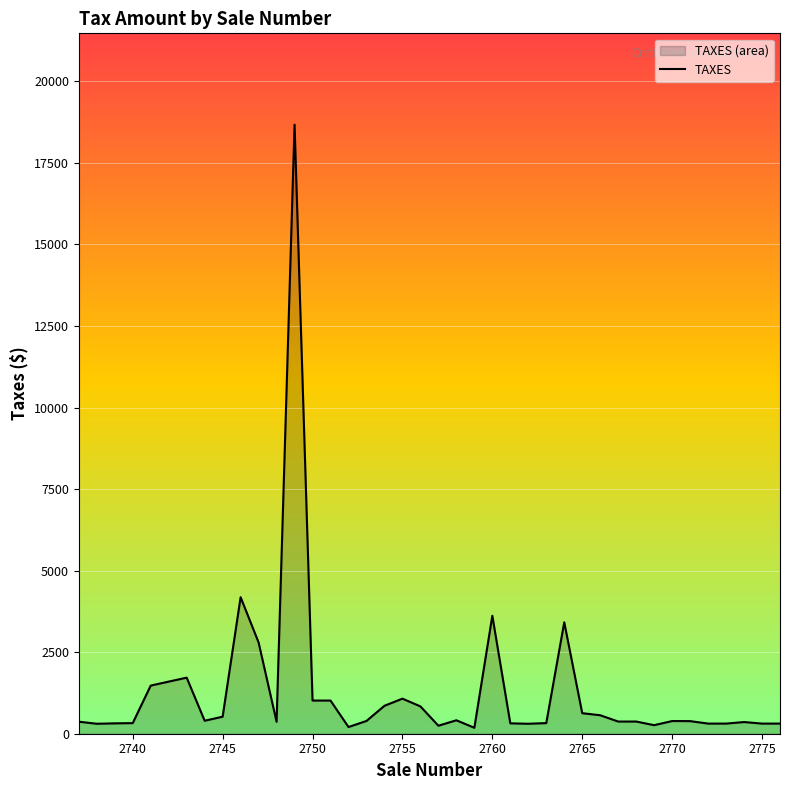

The chart shows a value of 325.3 at 2740. True or false?

True